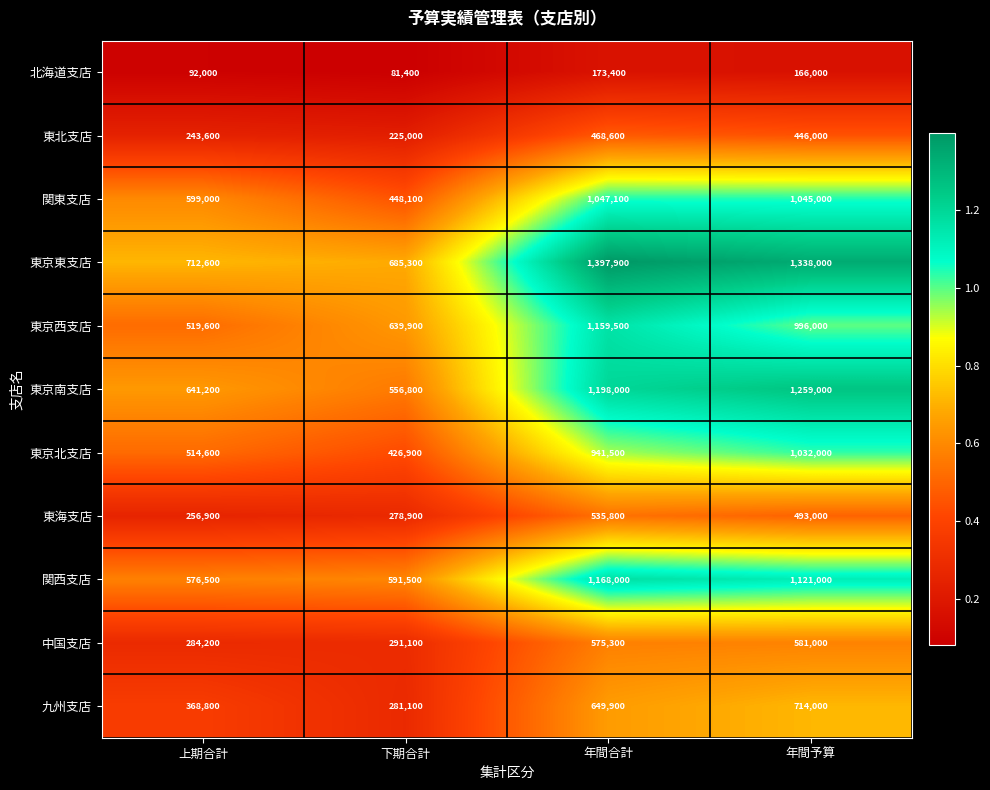

Between 下期合計 and 年間合計, which series saw the biggest shift?

東京東支店